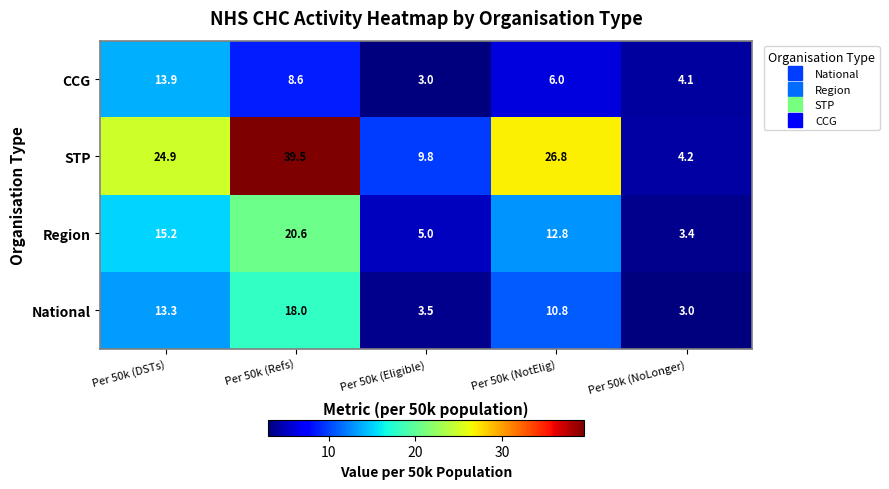

At which category is the sum across all series the highest?

Per 50k (Refs)